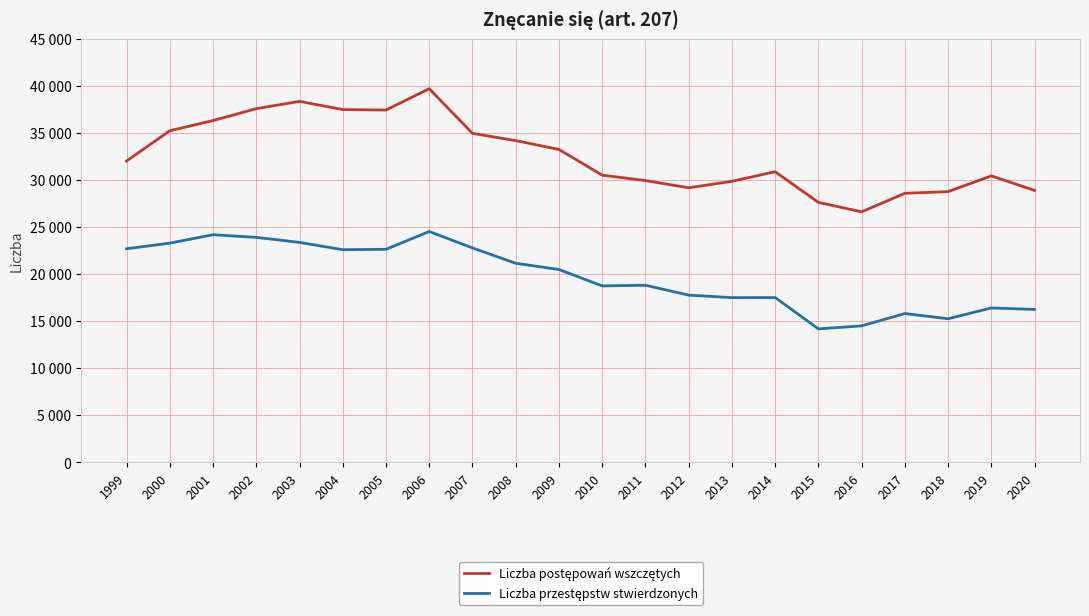

True or false: Liczba postępowań wszczętych and Liczba przestępstw stwierdzonych cross at least once.

False